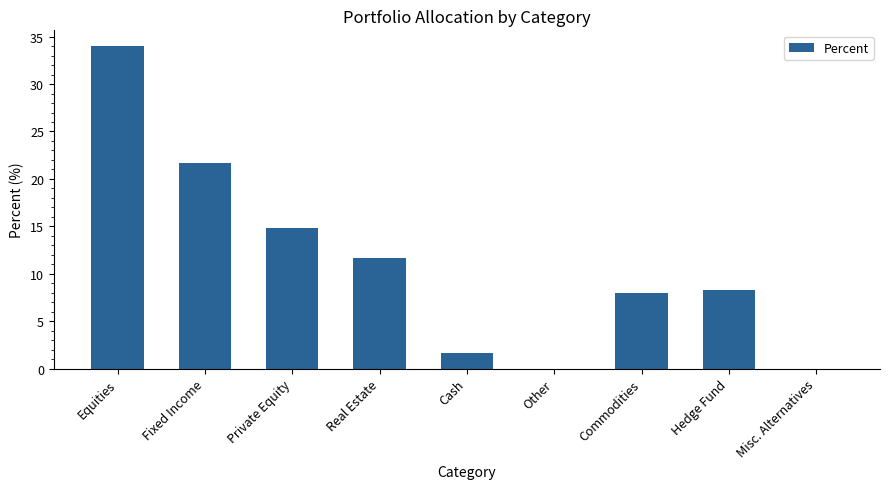

The value at Commodities is 3.1. True or false?

False